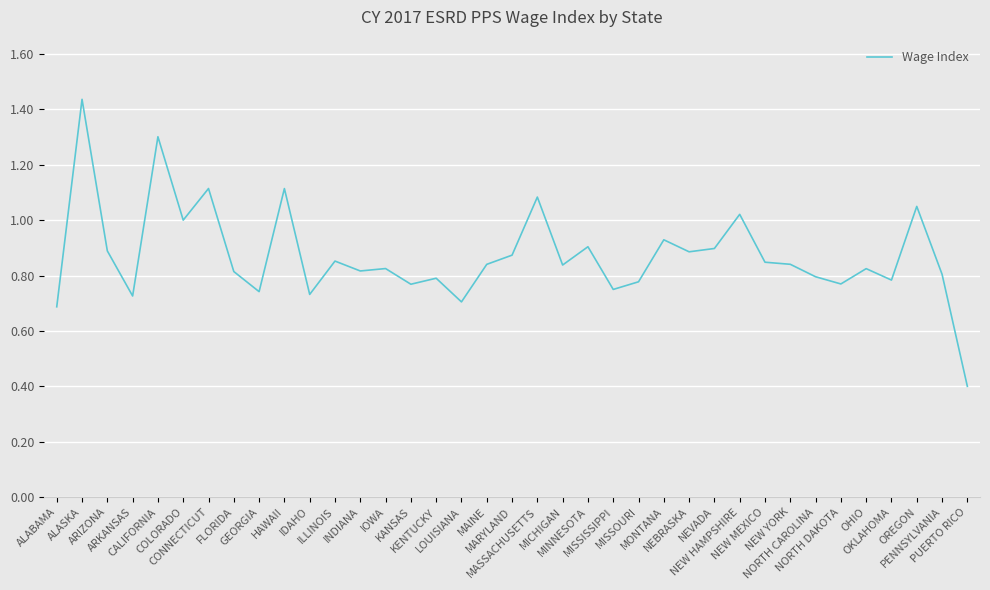

Which label corresponds to the largest value in the chart?

ALASKA